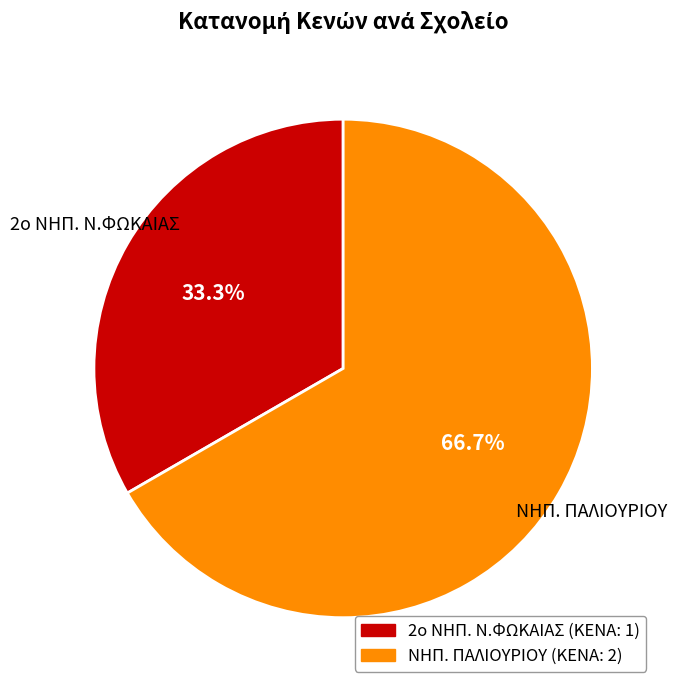

The 2ο ΝΗΠ. Ν.ΦΩΚΑΙΑΣ slice represents 33% of the pie. True or false?

True